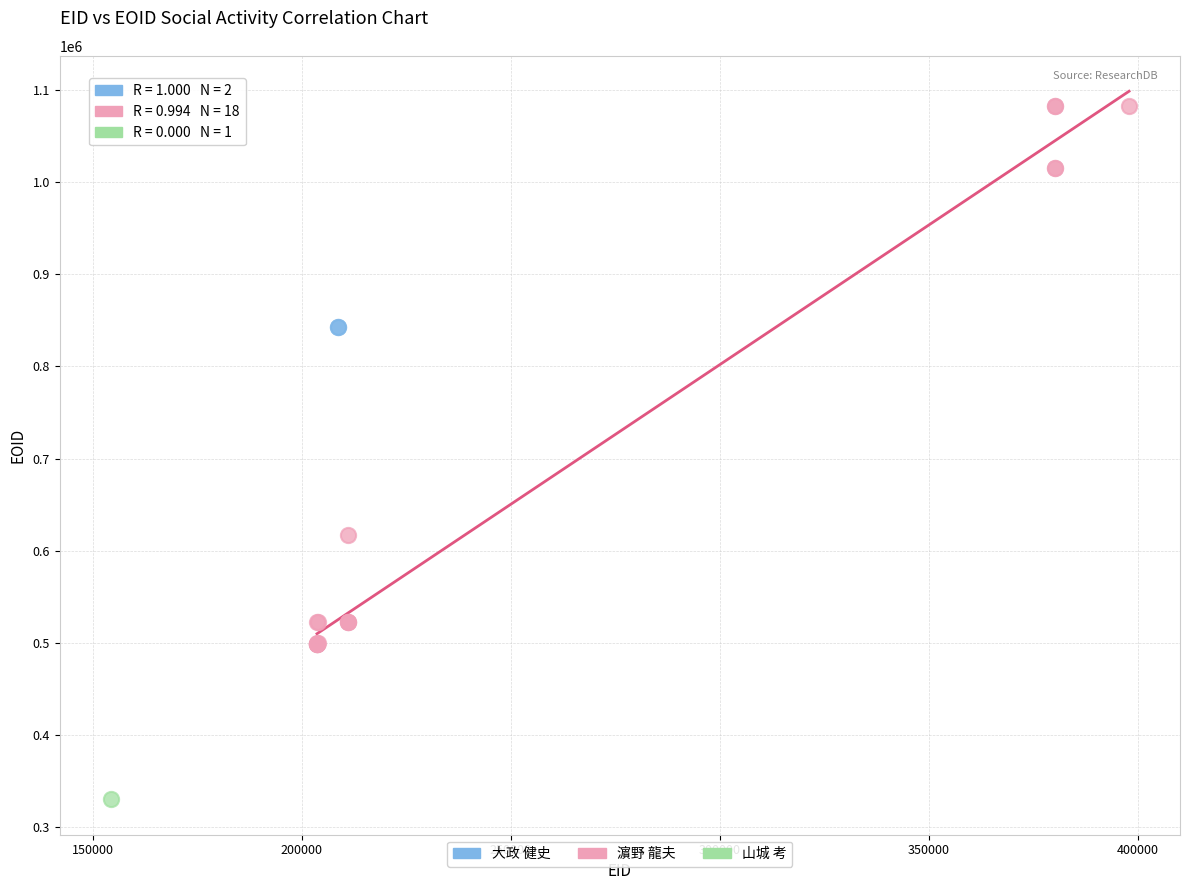

What are all the series names shown in the legend?

大政 健史, 濵野 龍夫, 山城 考